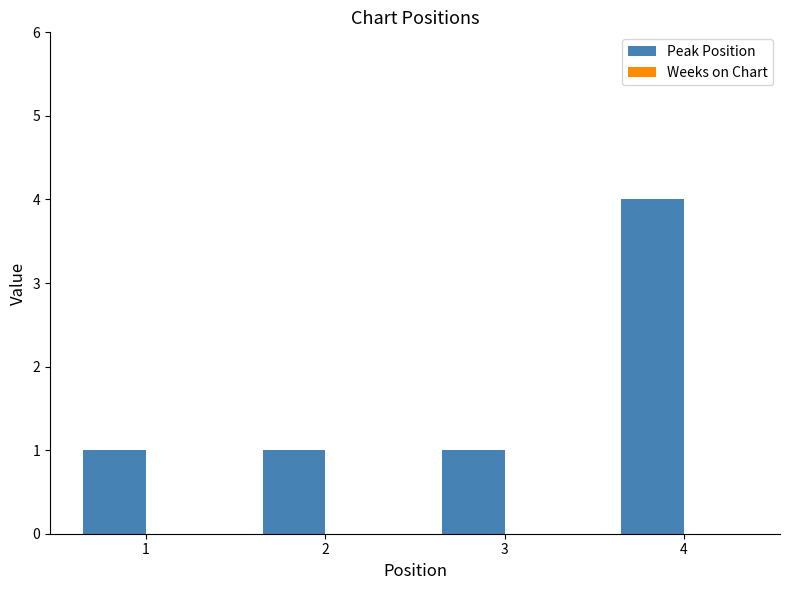

What is the sum of all Peak Position values?

7